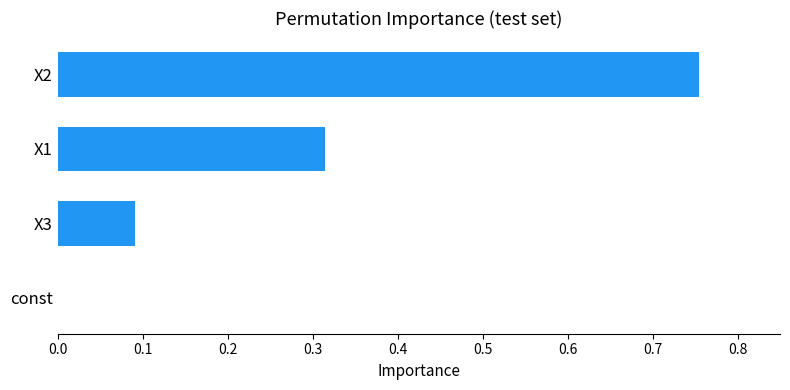

The chart shows a value of 0.3 at X2. True or false?

False